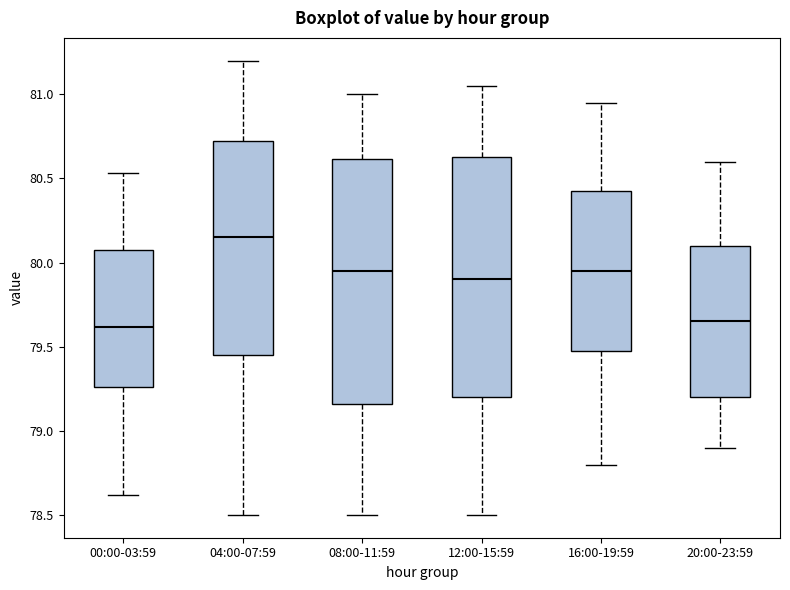

Which box has the highest median line?

04:00-07:59